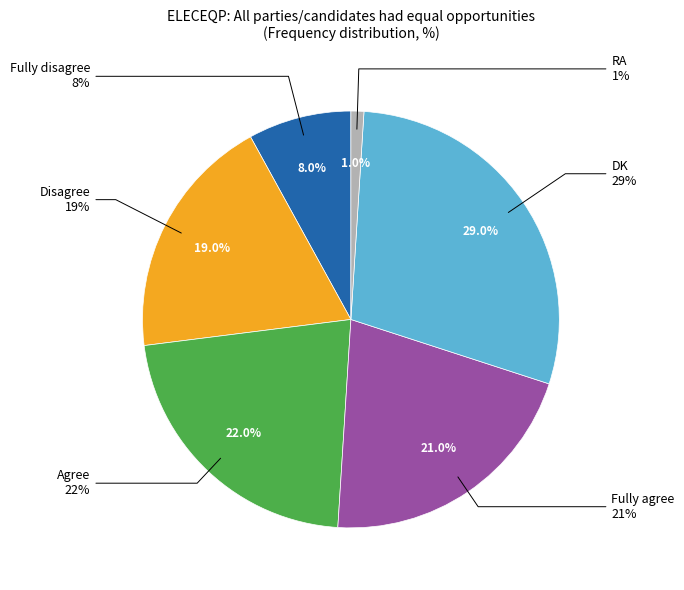

Is the sum of Agree and DK greater than half?

Yes